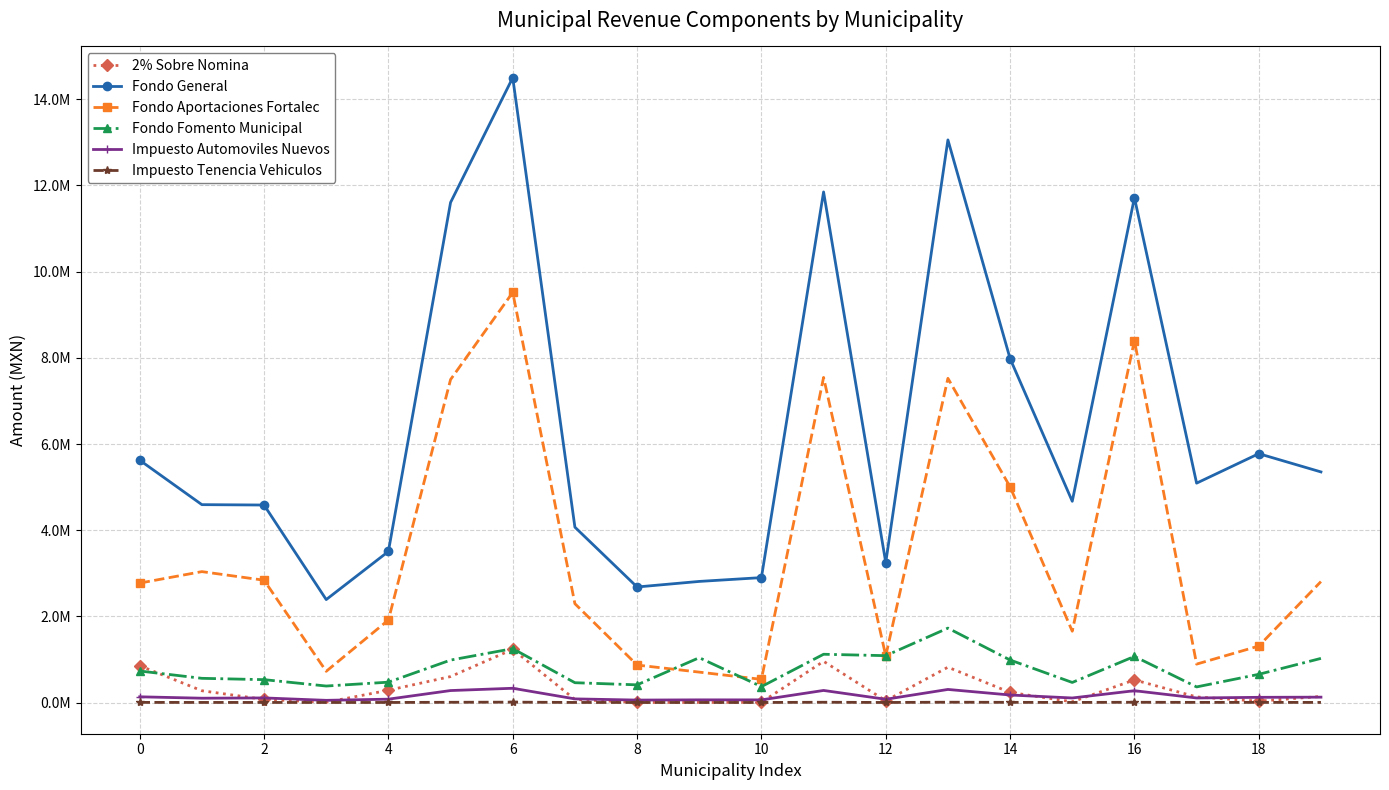

At how many categories does at least one series exceed 11207944?

5